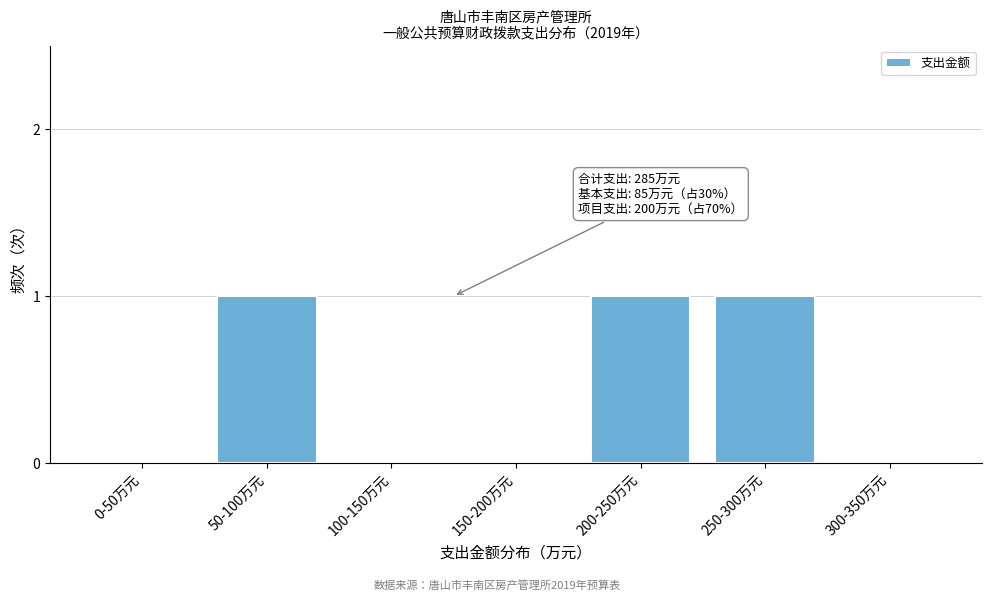

Reading left to right, what are all the values shown in this chart?

0-50万元=0	50-100万元=1	100-150万元=0	150-200万元=0	200-250万元=1	250-300万元=1	300-350万元=0